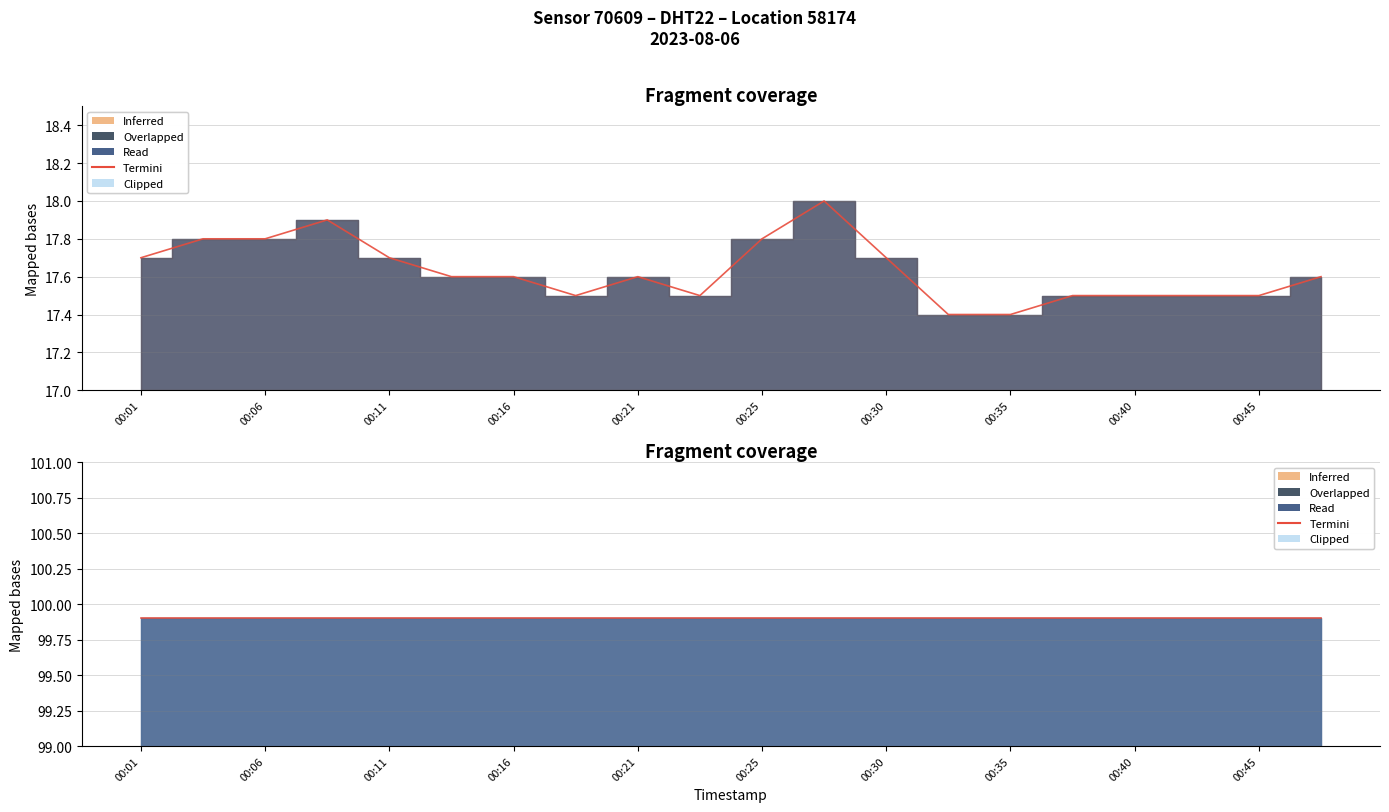

At which category does the data reach its first local valley?

00:18